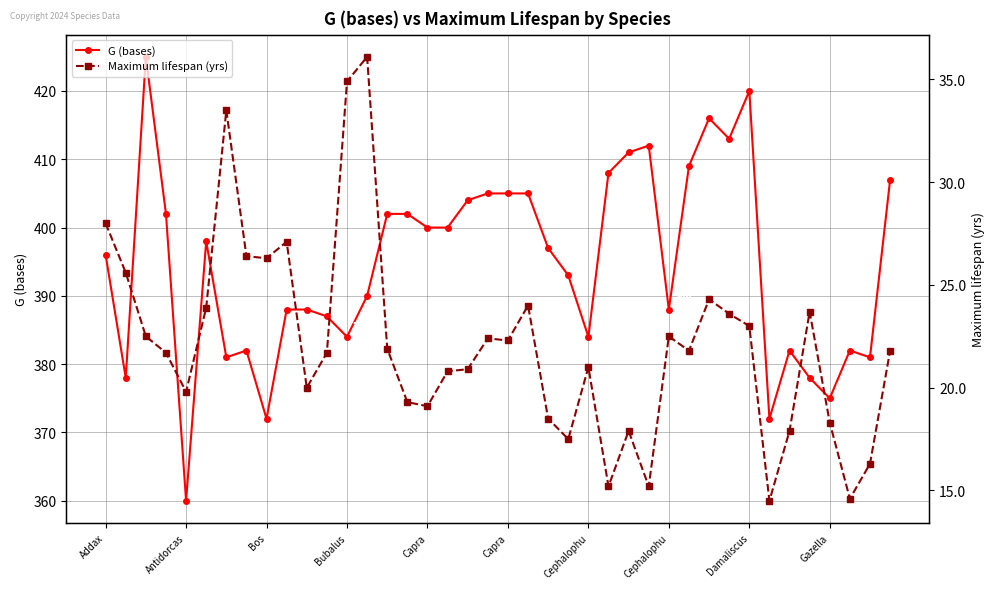

Is the value of Maximum lifespan (yrs) at 30 greater than the value of G (bases) at 28?

No